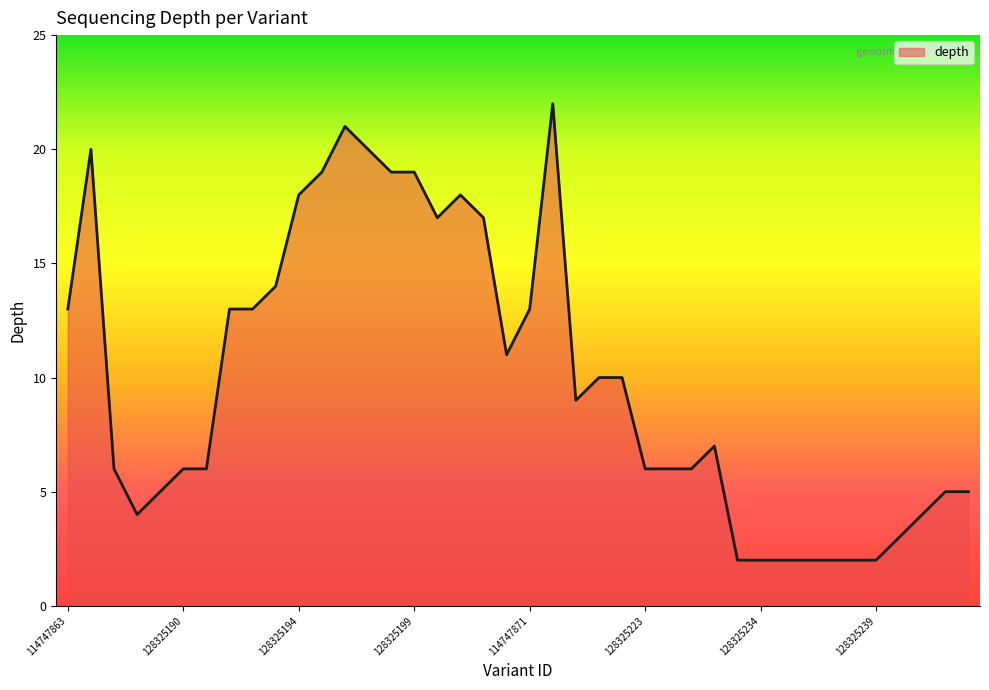

What is the difference between the maximum and minimum values?

20